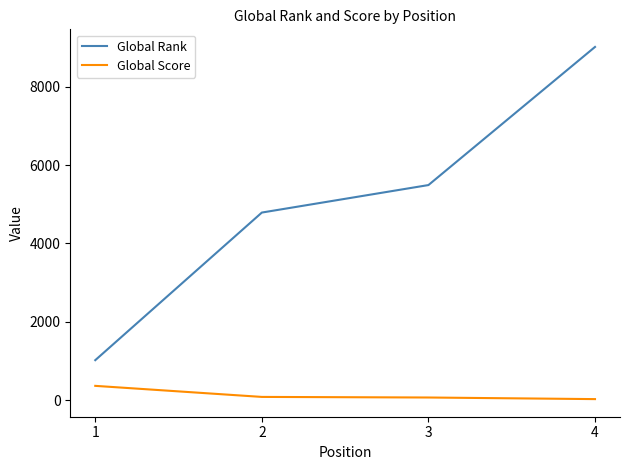

Is this an area chart (filled region under the line)?

No